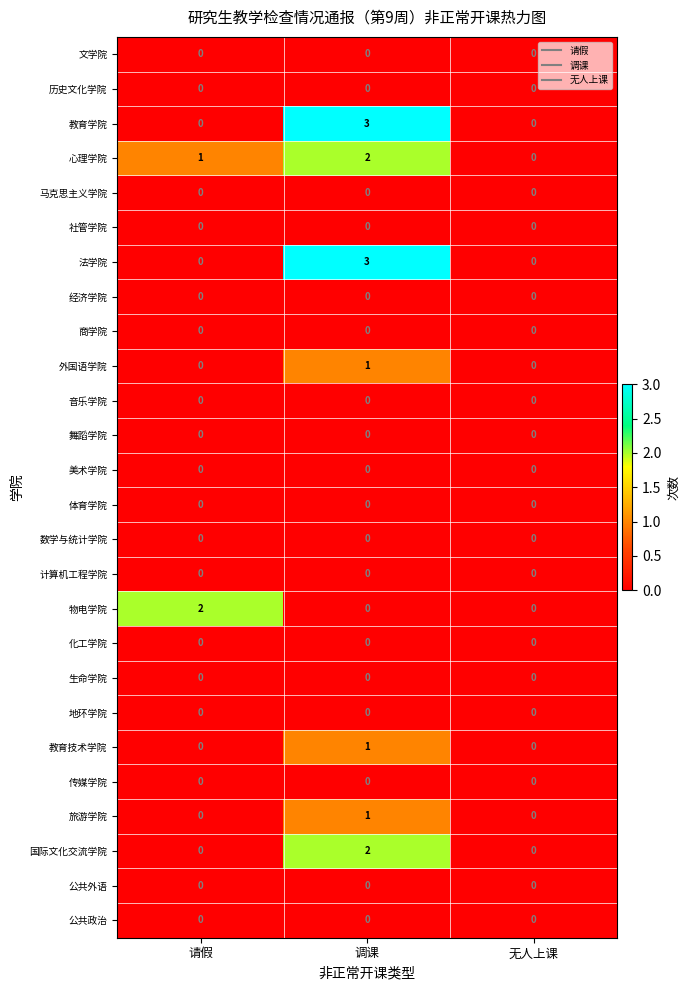

True or false: 文学院 has a value of 0 at 无人上课.

True